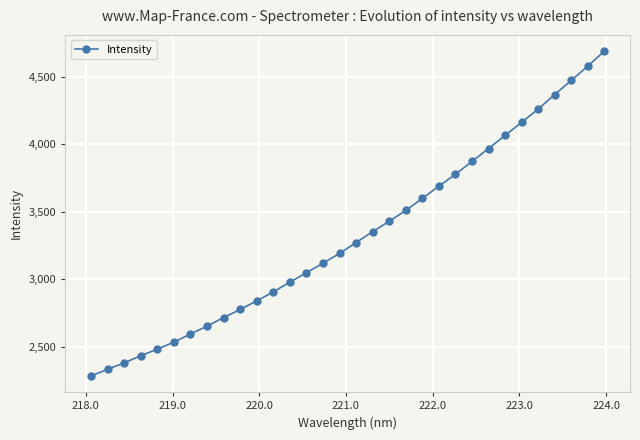

What is the minimum value shown in the chart?

2282.8